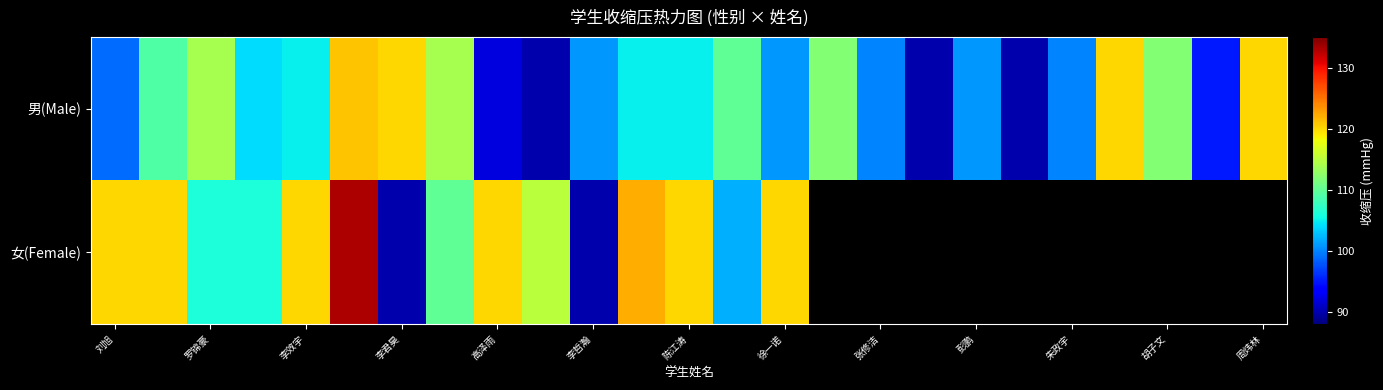

How many values in 女(Female) are above zero?

15